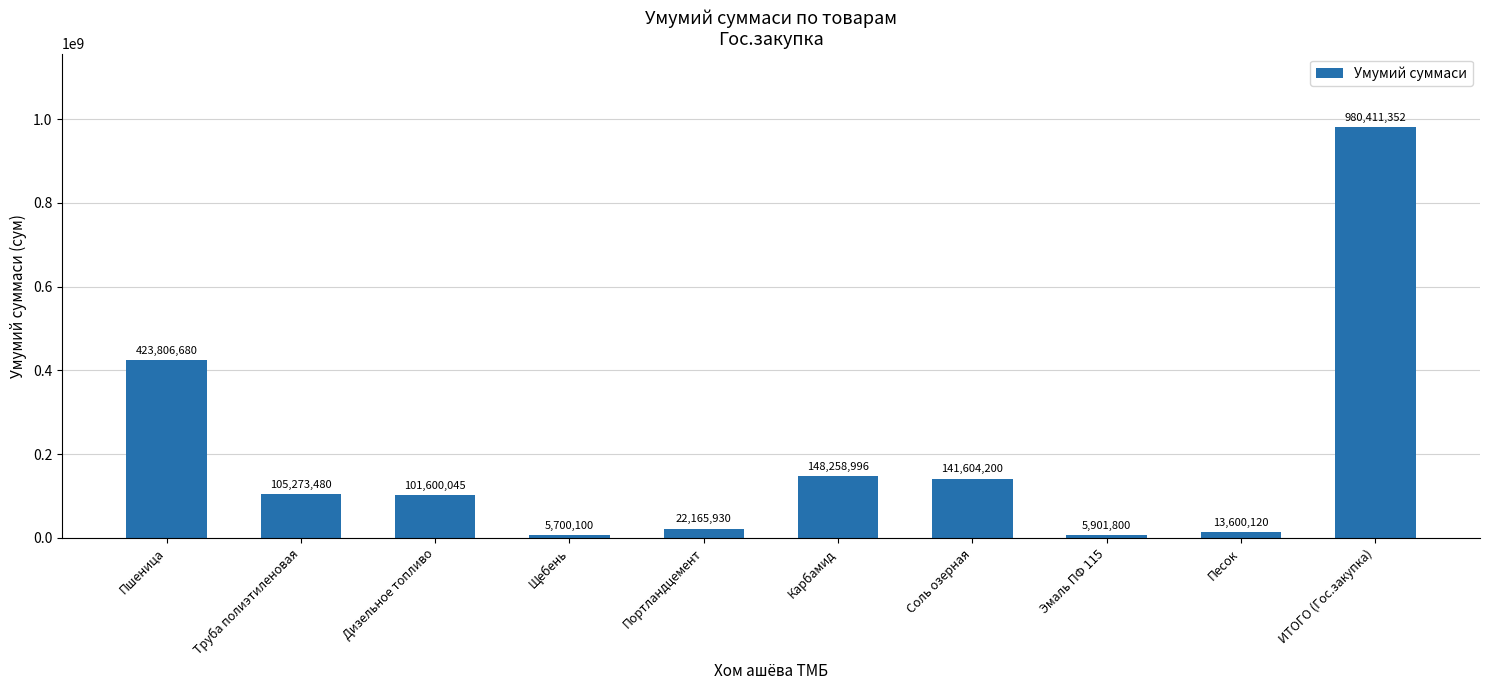

Reading right to left, extract all data points from this chart.

980411352	13600120	5901800	141604200	148258996	22165930	5700100	101600045	105273480	423806680